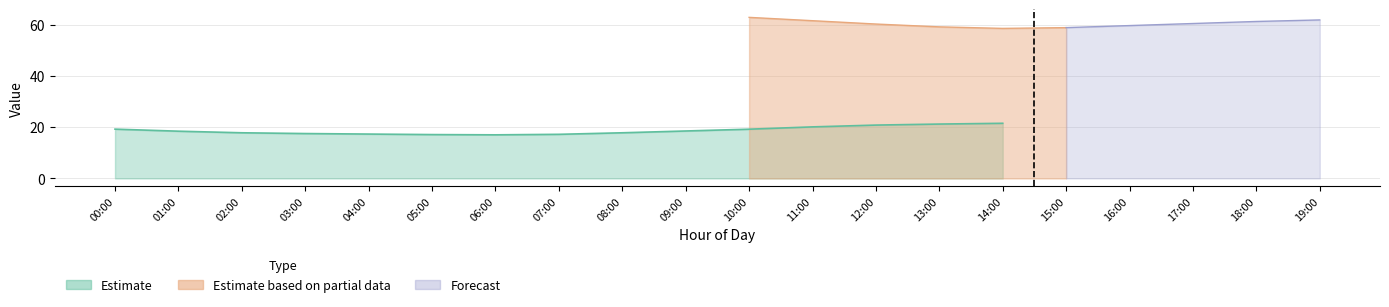

The value of temperature at 02:00 is 17.8. True or false?

True